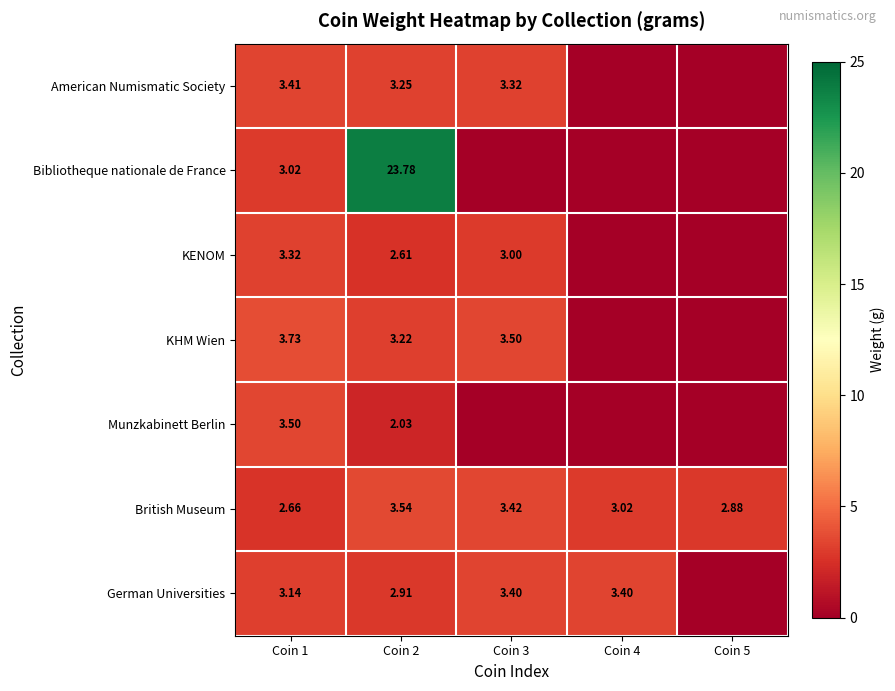

How many series are shown in this chart?

7